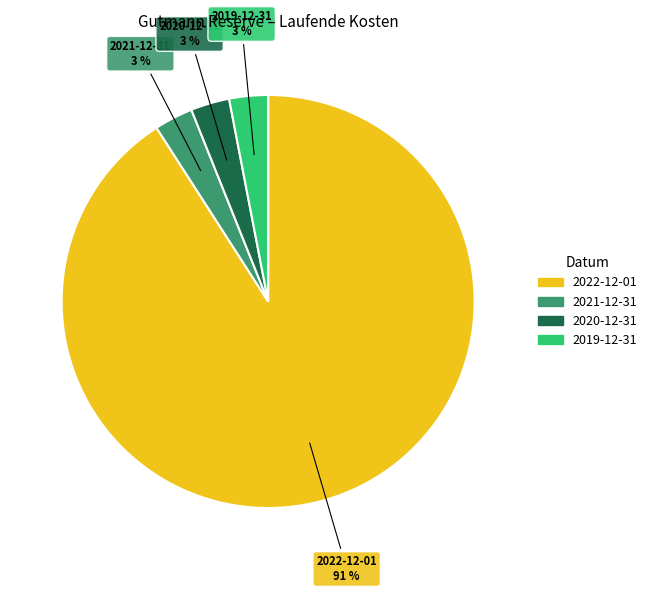

Which has a higher value, 2022-12-01 or 2019-12-31?

2022-12-01